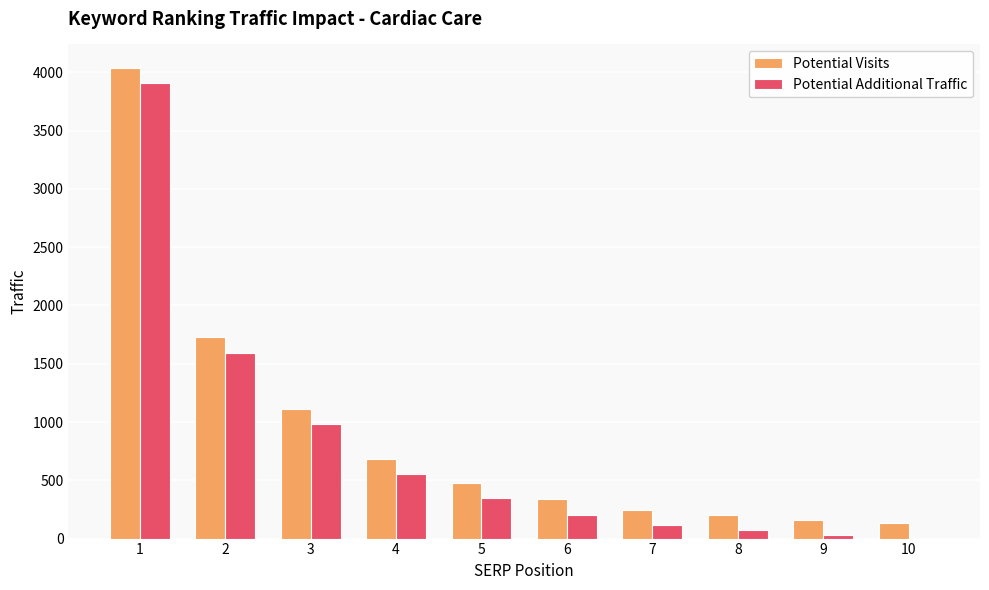

Which series has the largest total across all categories?

Potential Visits